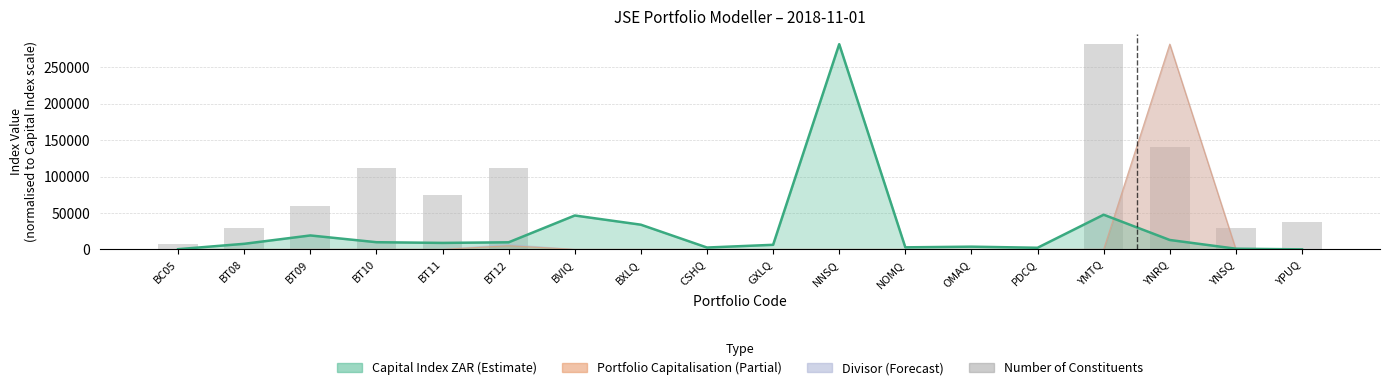

The chart shows a value of 111171.5 at BT12. True or false?

True